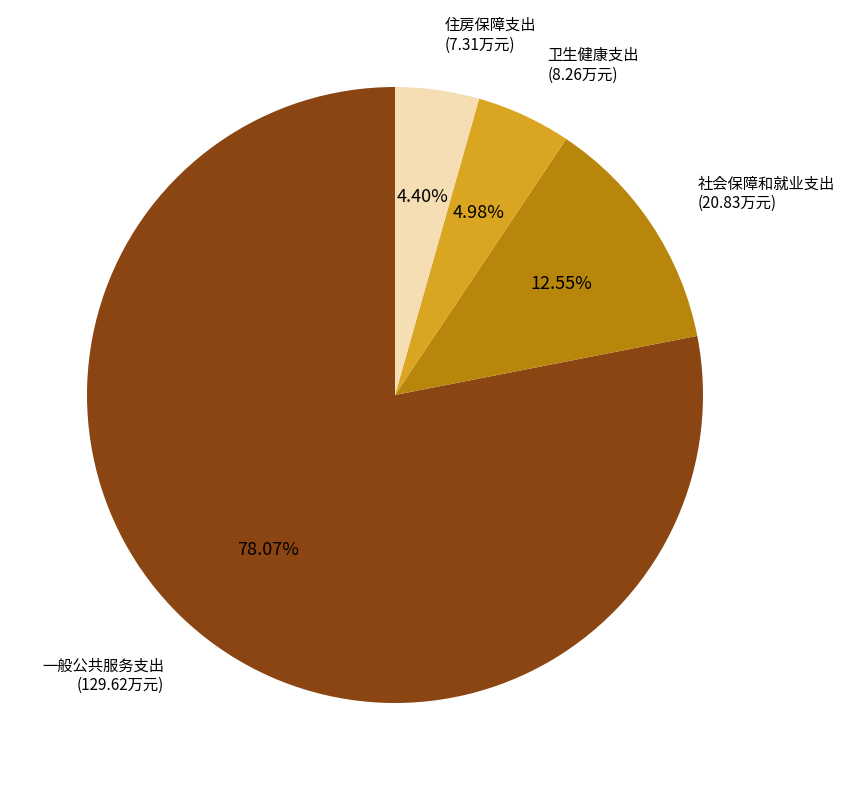

Does any single category account for the majority?

Yes